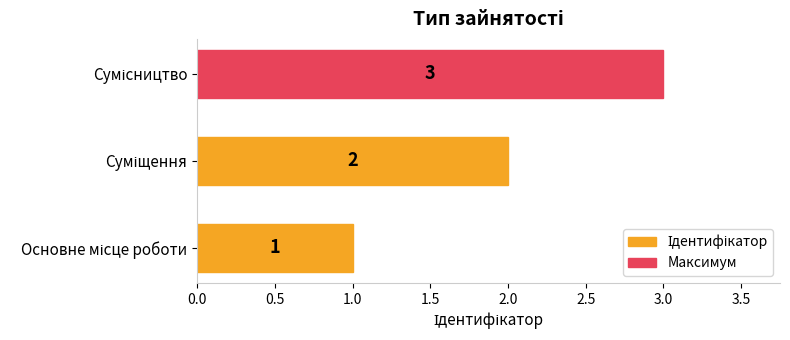

What is the average value?

2